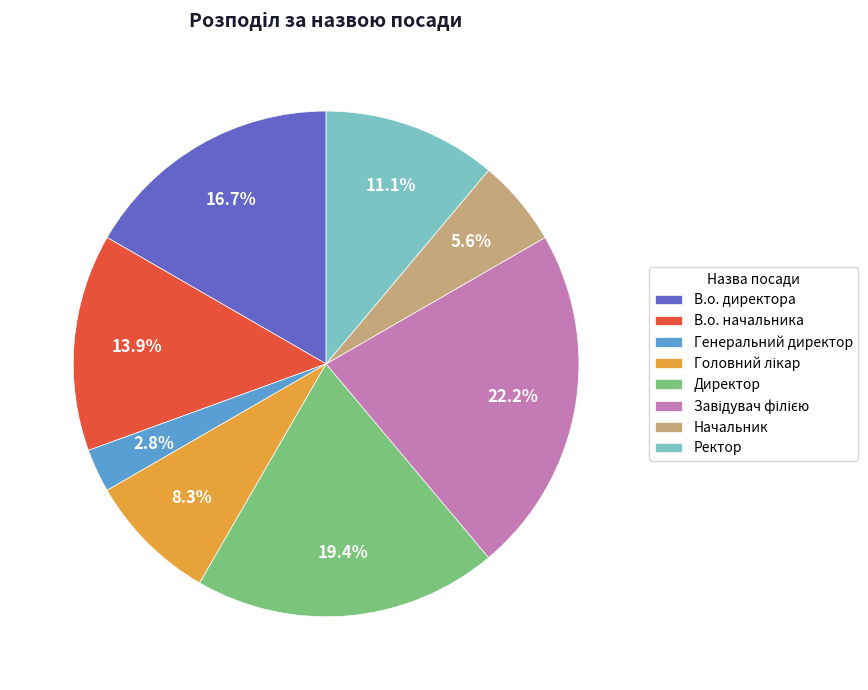

Combined, what portion of the pie is Генеральний директор and Ректор?

13.9%